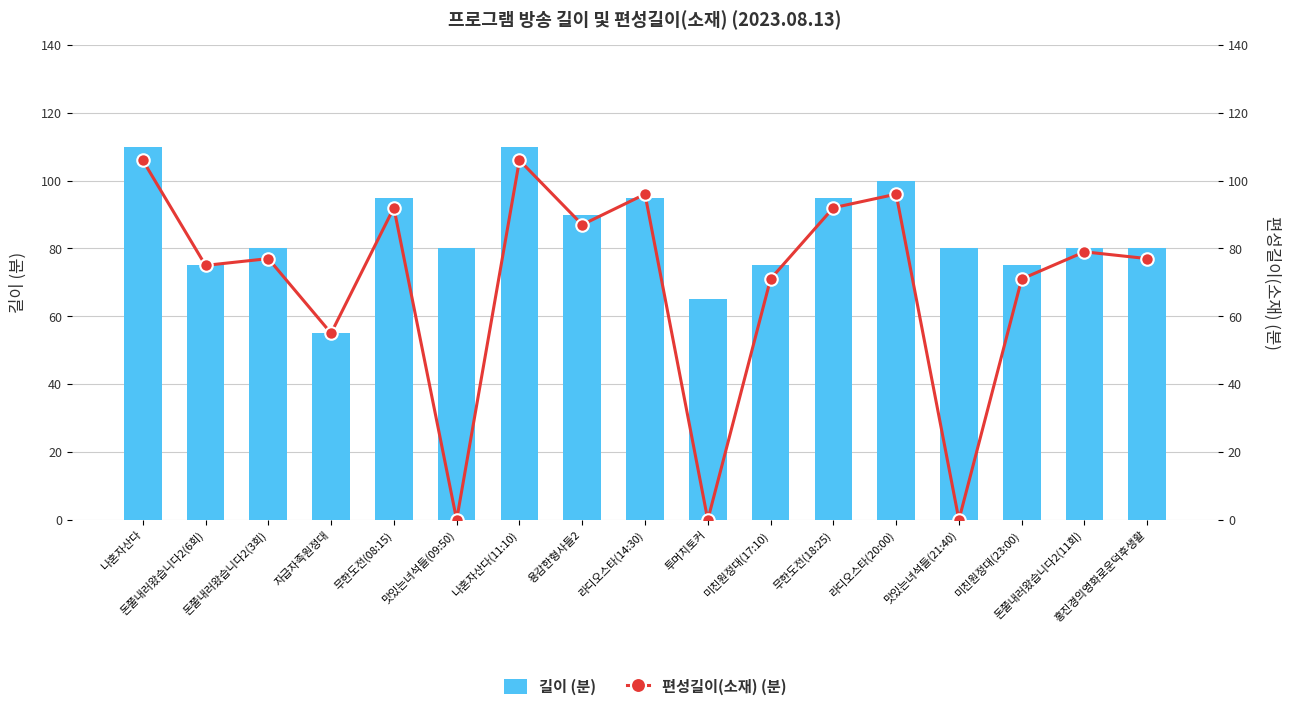

Rank the series by their maximum value, from lowest to highest.

편성길이(소재) (분), 길이 (분)